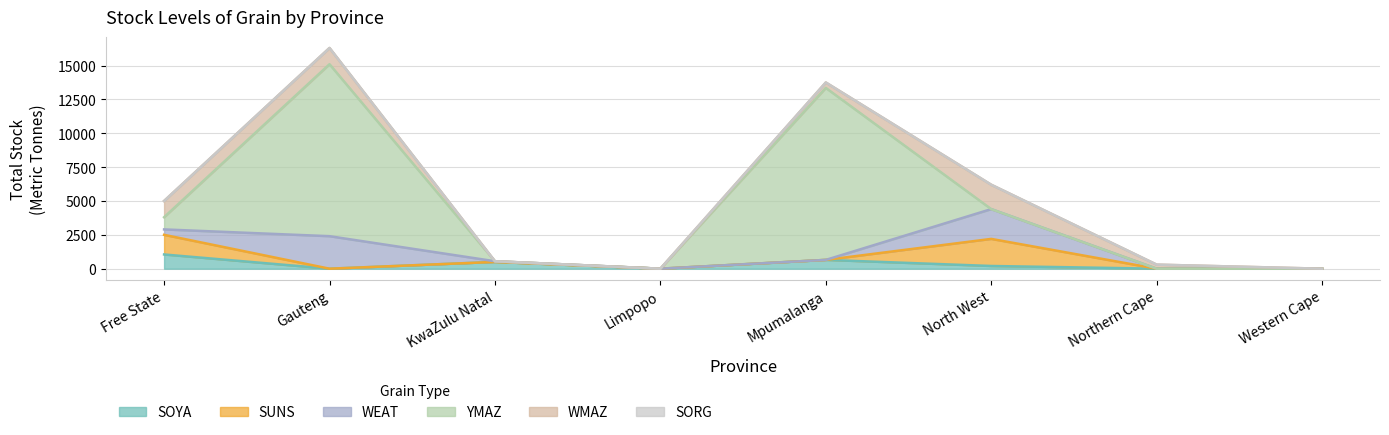

Rank the categories by YMAZ value from highest to lowest.

1, 4, 0, 2, 3, 5, 6, 7